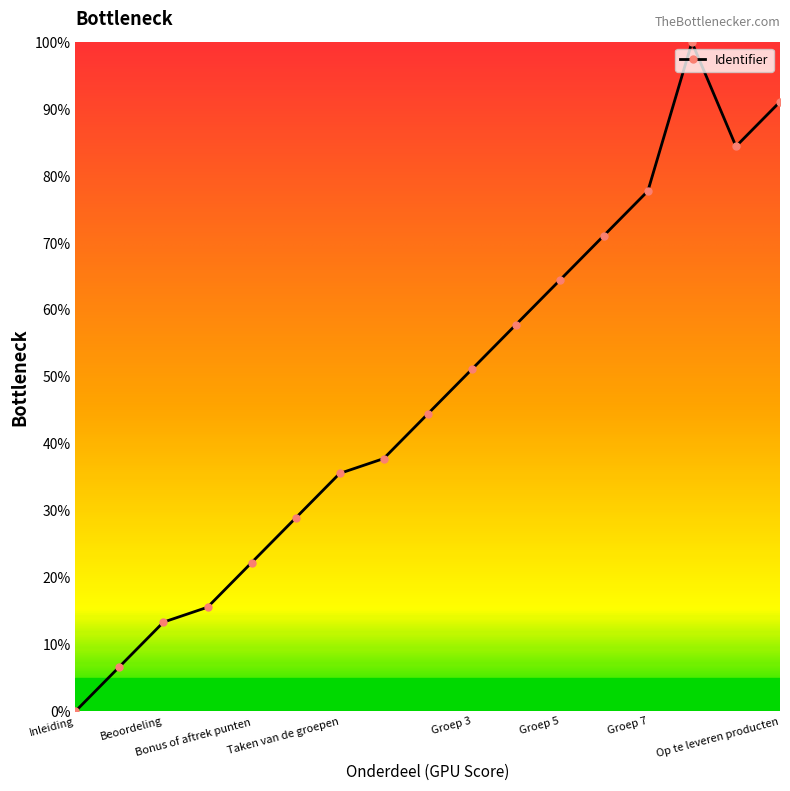

Reading left to right, transcribe all the data shown in this chart.

0.0	6.7	13.3	15.6	22.2	28.9	35.6	37.8	44.4	51.1	57.8	64.4	71.1	77.8	100.0	84.4	91.1